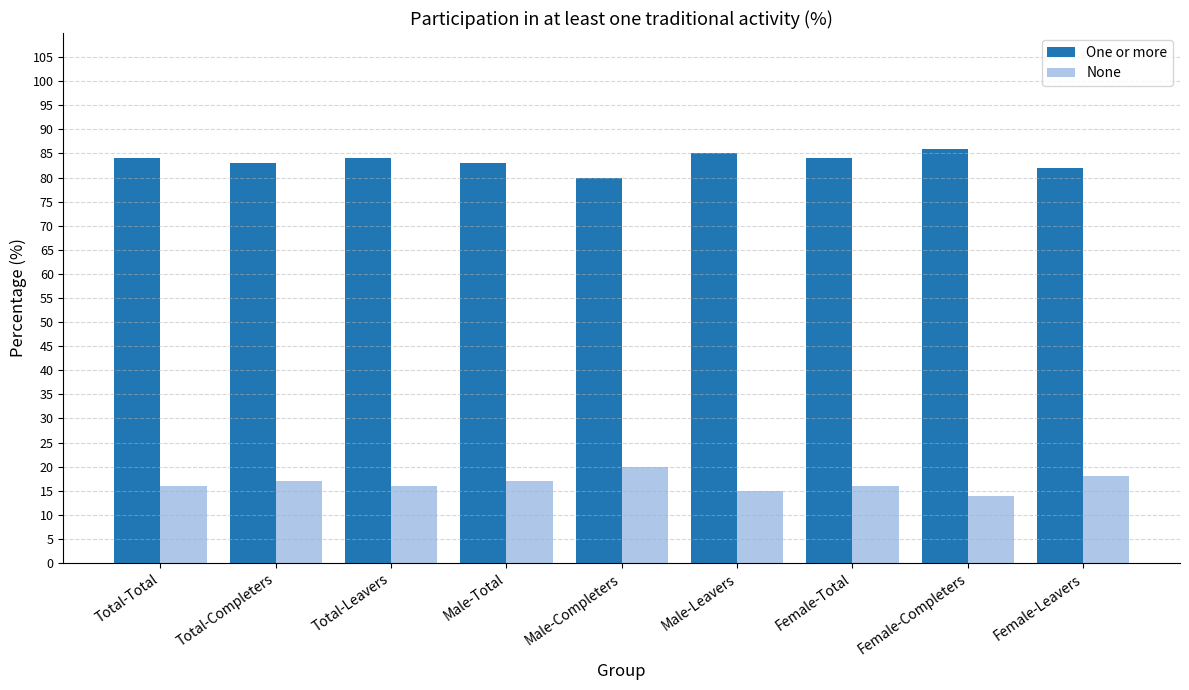

Count the number of categories in the chart.

9